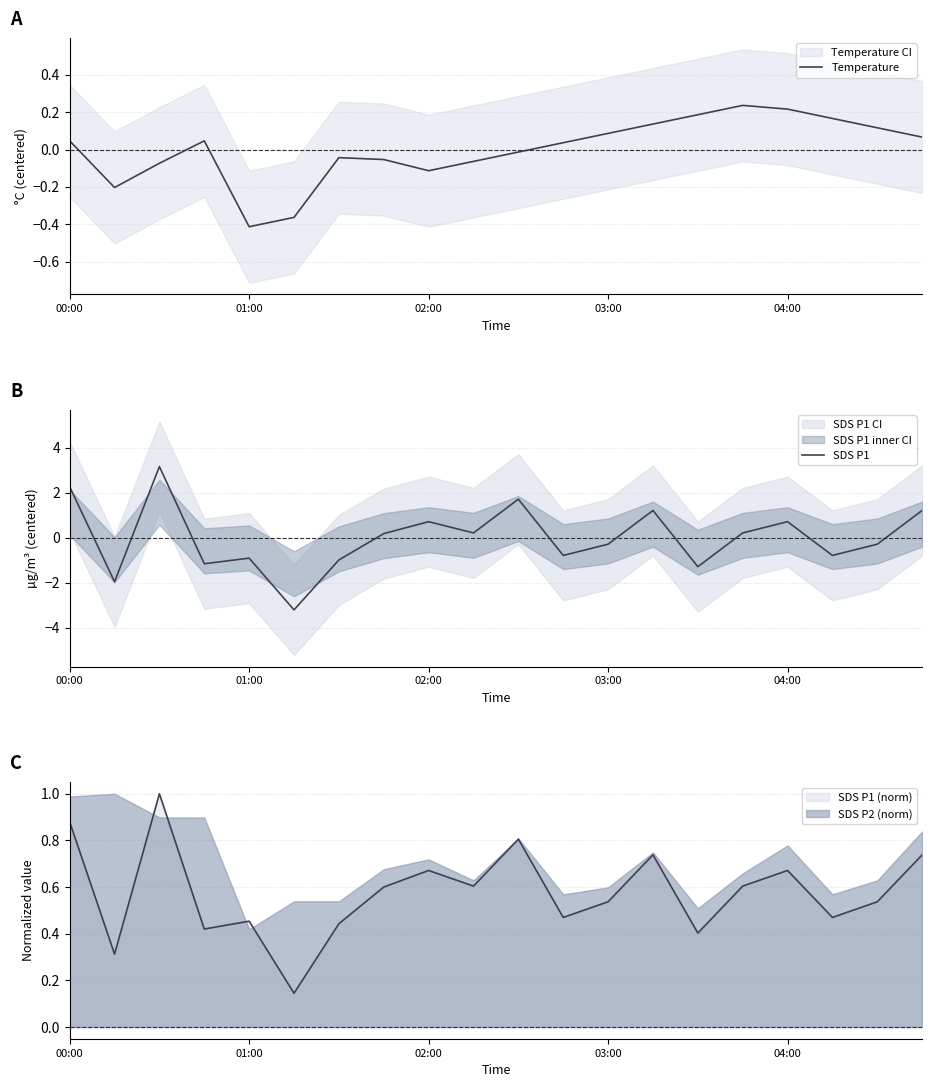

Is it true that SDS P1 equals 1.7 at 10?

True